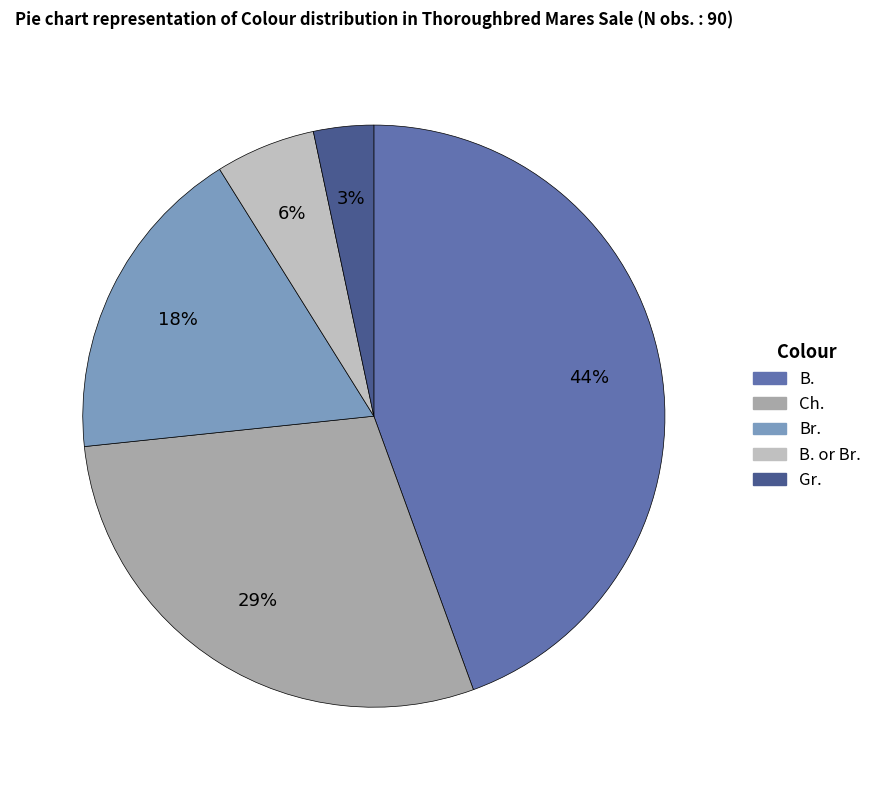

Is it true that Gr. is 3% of the pie?

True